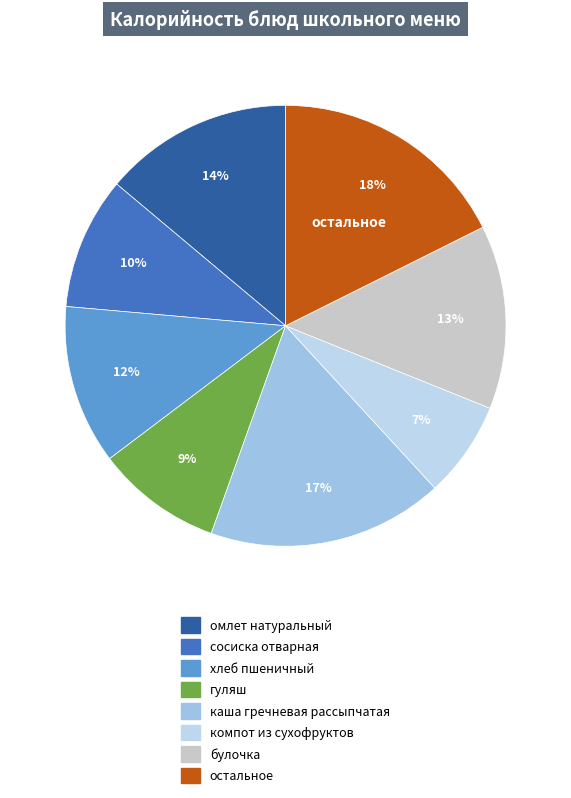

Count the number of slices in the pie.

8